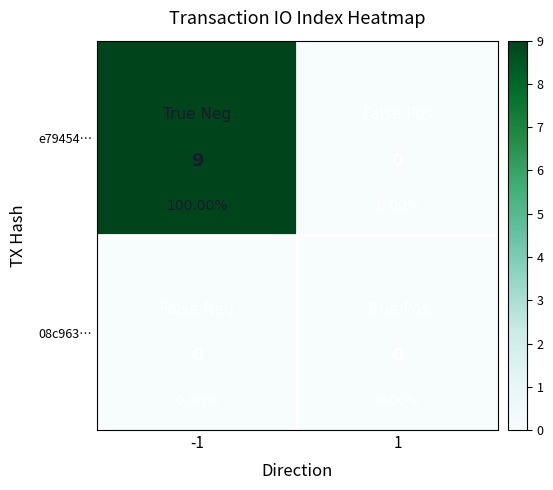

At which category is the sum across all series the highest?

-1